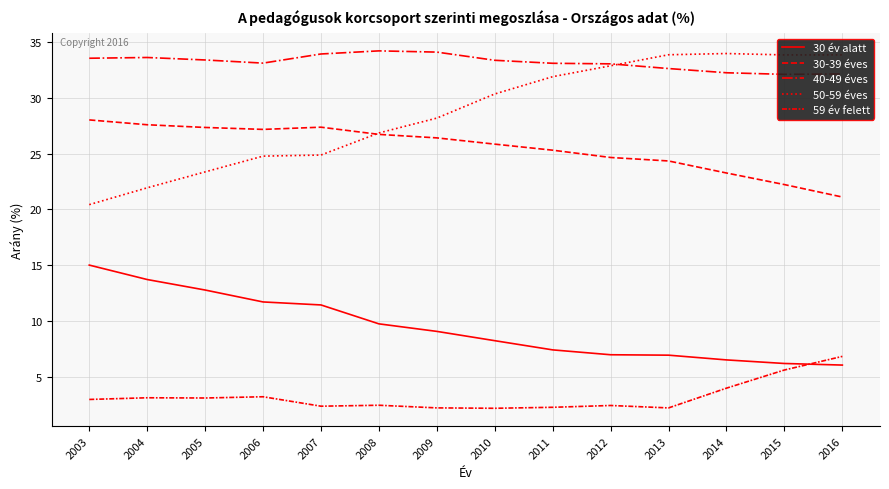

What is the difference between the maximum and second lowest values in the 40-49 éves series?

2.1